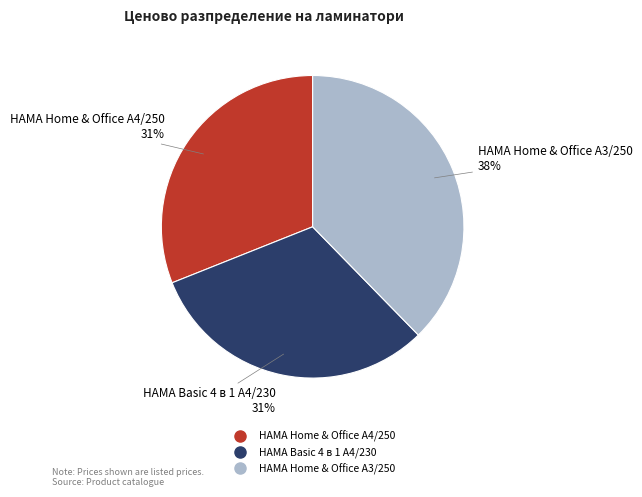

What percentage is the HAMA Basic 4 в 1 A4/230 slice, to the nearest percent?

31%